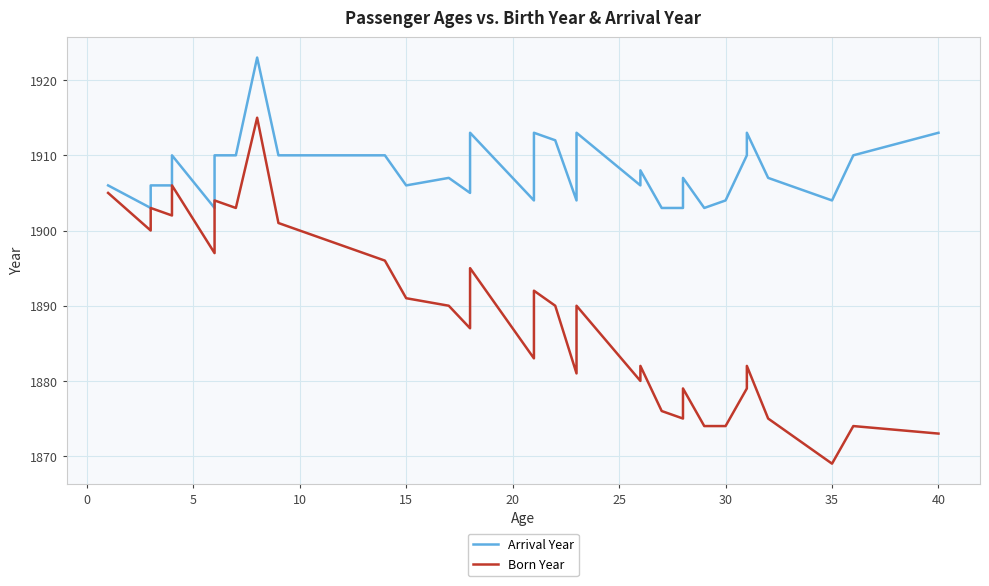

What is the maximum value for Born Year?

1915